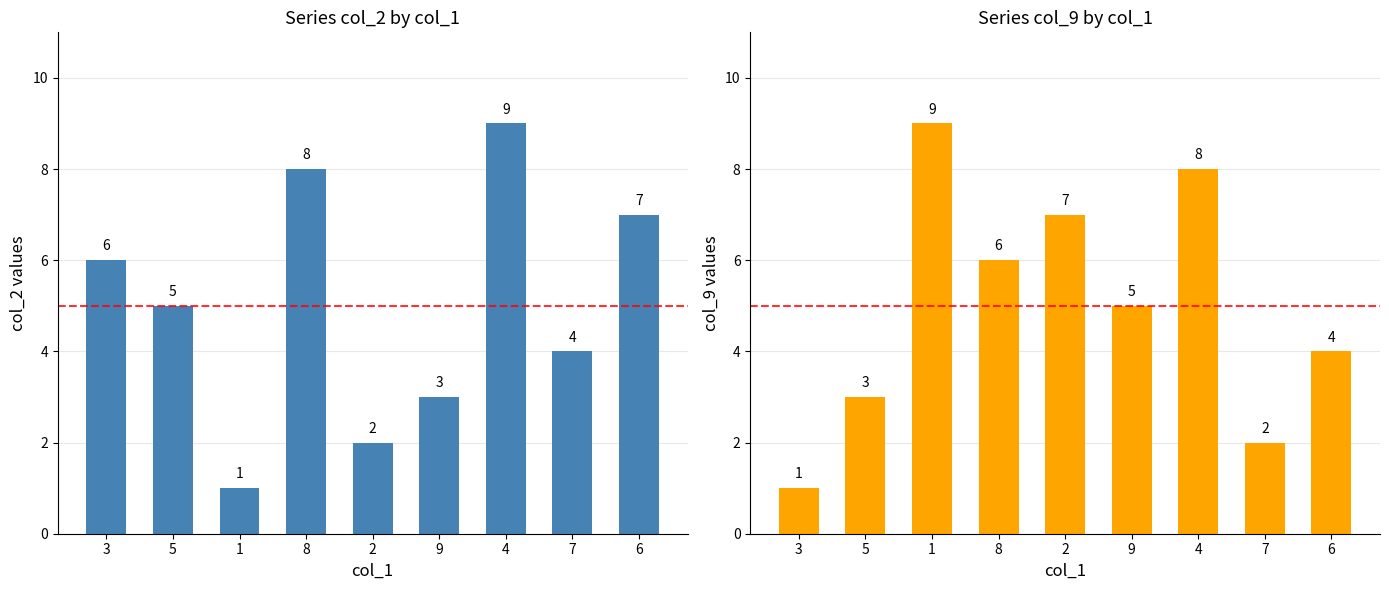

Reading left to right, what are all the values shown in this chart?

col_2: 6	5	1	8	2	3	9	4	7
col_9: 1	3	9	6	7	5	8	2	4